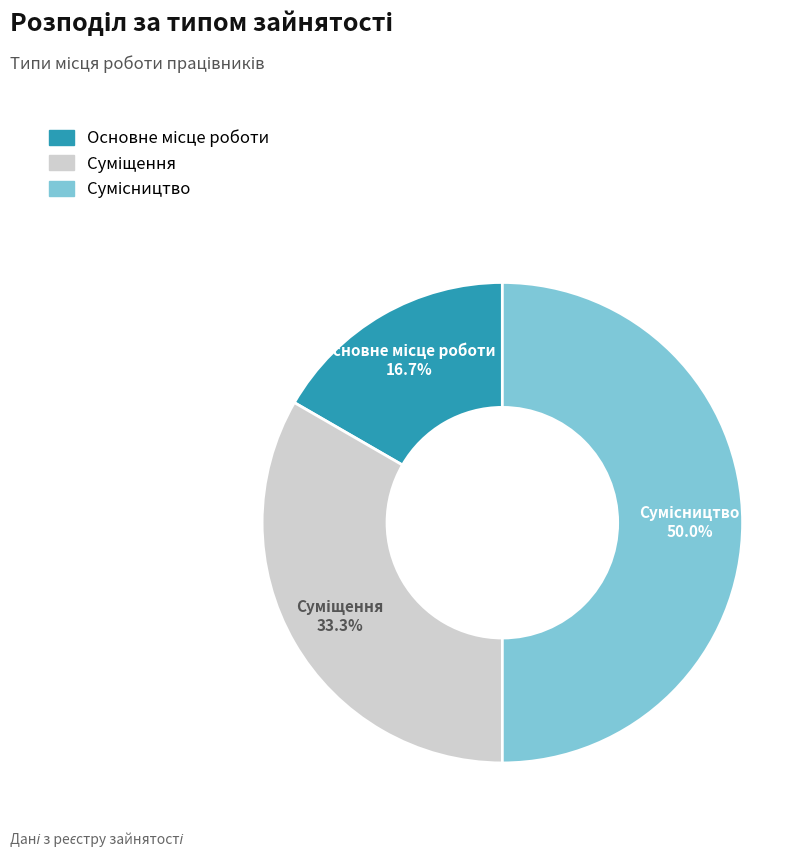

To the nearest percent, what percentage of the pie is Основне місце роботи?

17%